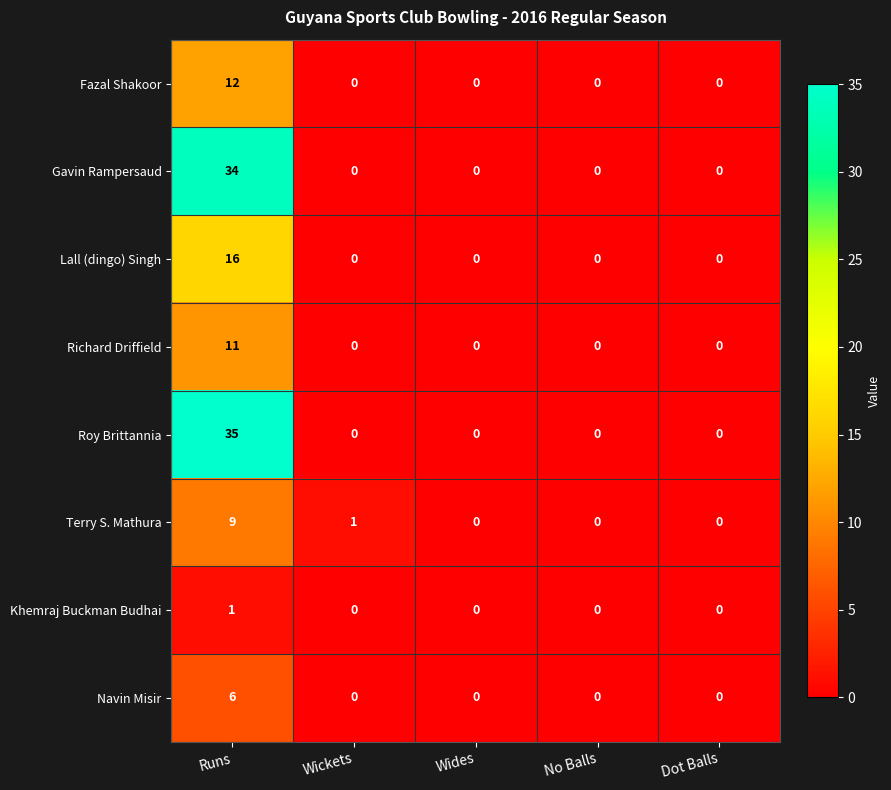

At which category is the sum across all series the highest?

Runs